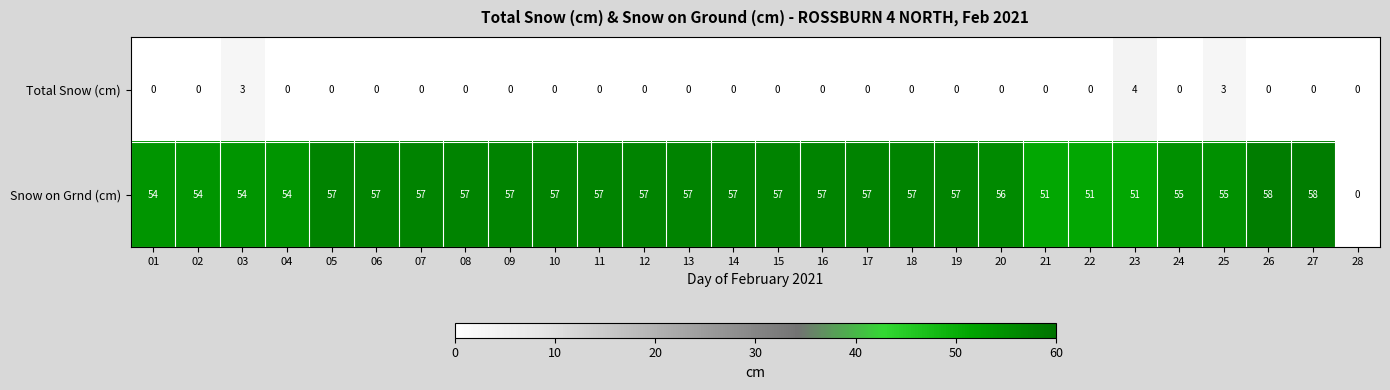

What is the total value across all series at 23?

55